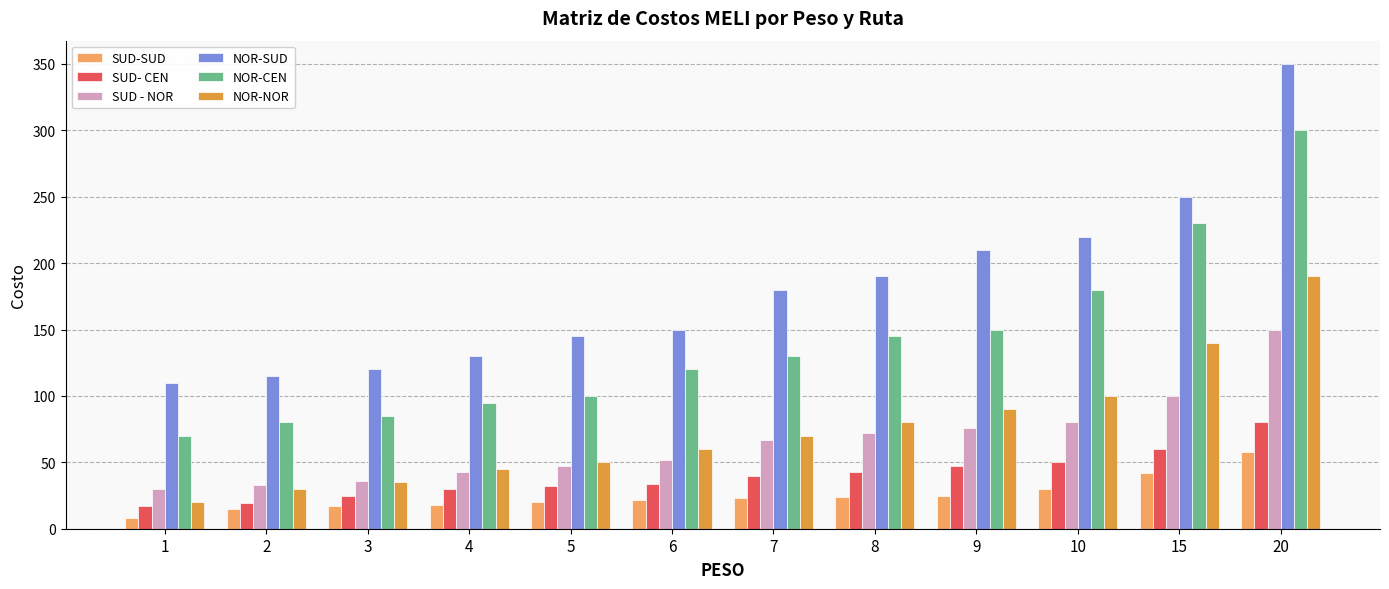

How many series are shown in this chart?

6